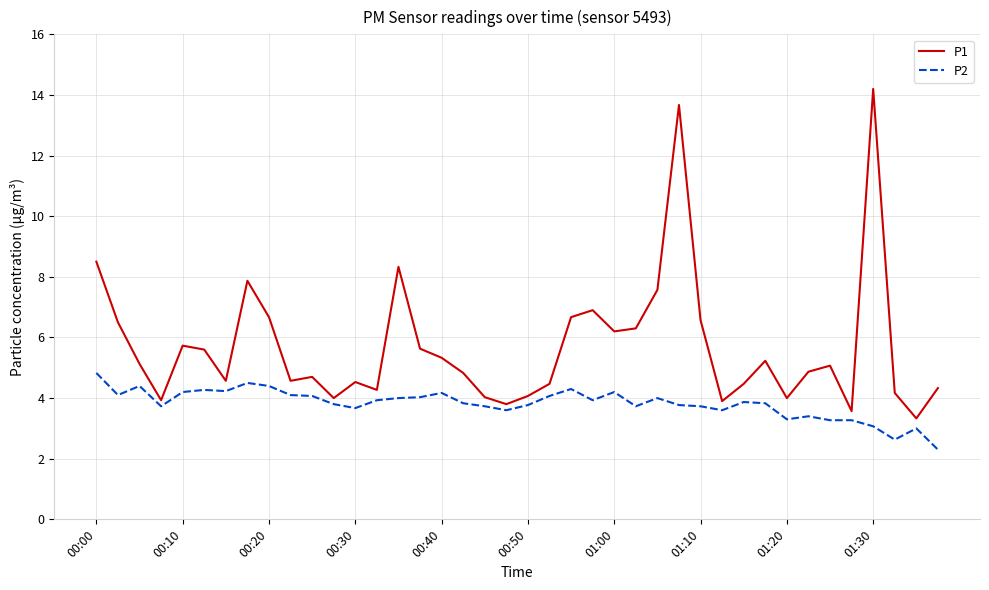

What is the smallest value displayed?

2.3